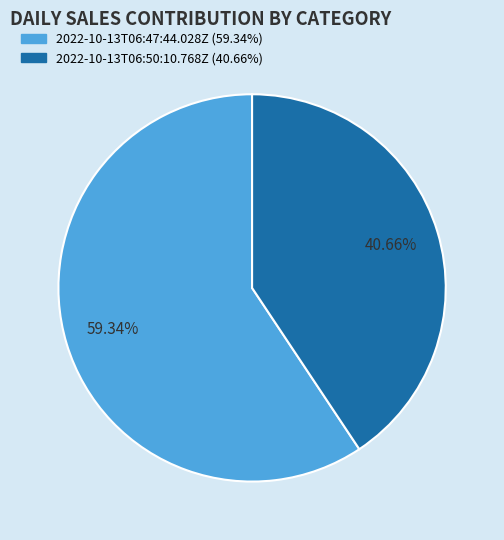

Is there a majority slice in this chart?

Yes